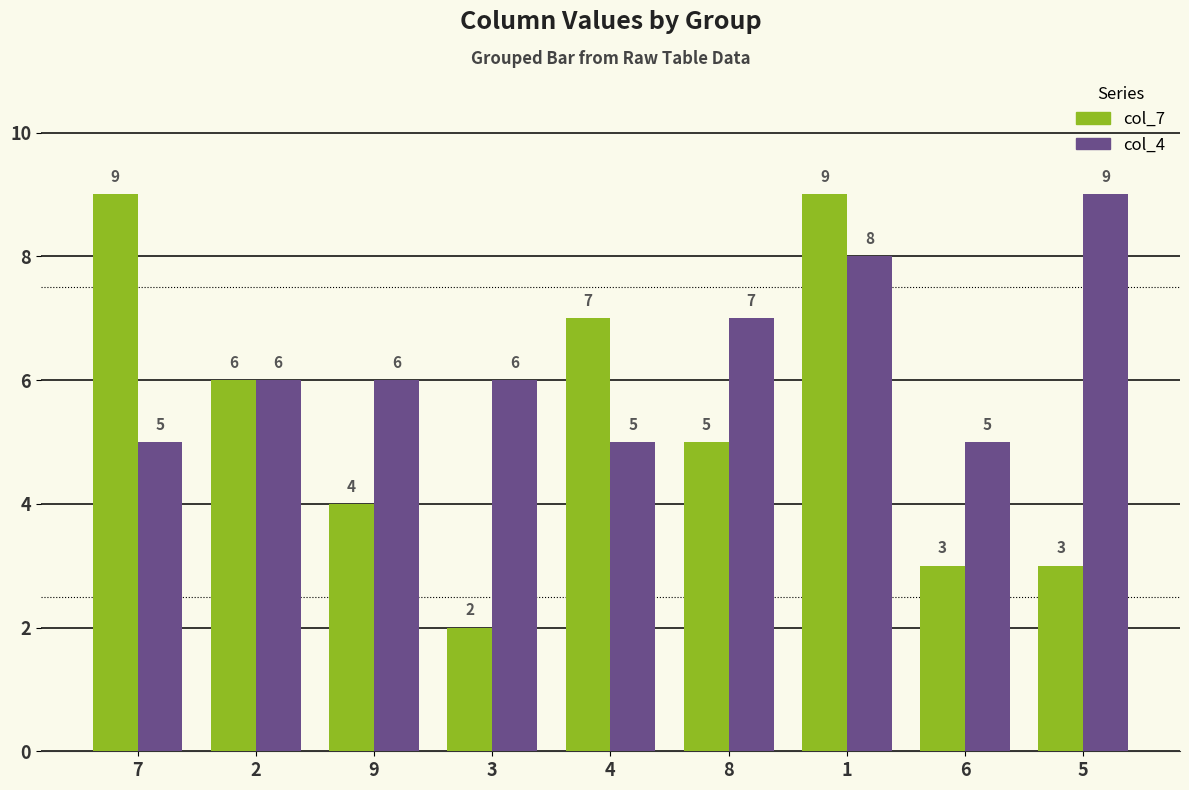

What is the sum of all col_7 values?

48